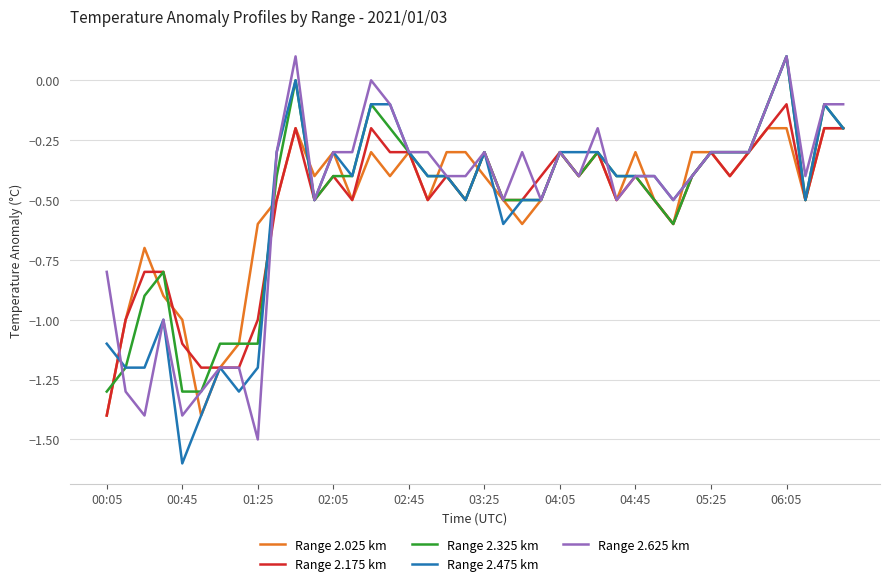

Which series has the widest spread of values?

Range 2.475 km